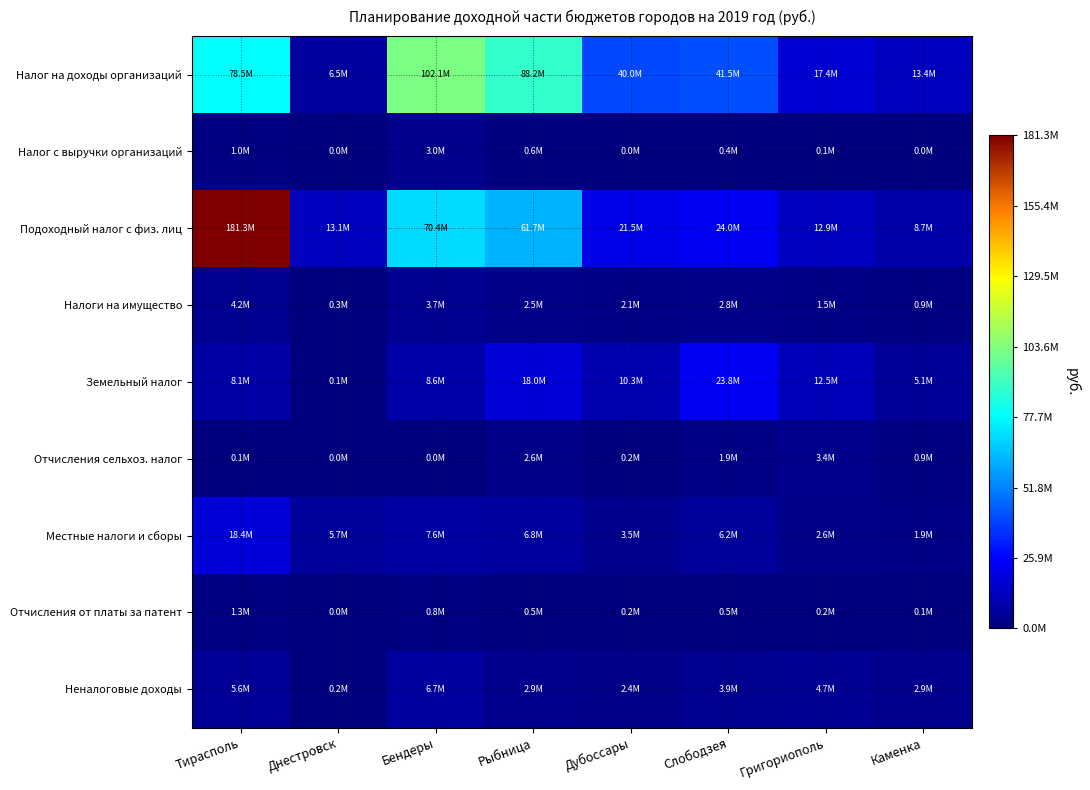

Which series has the largest total across all categories?

Подоходный налог с физ. лиц